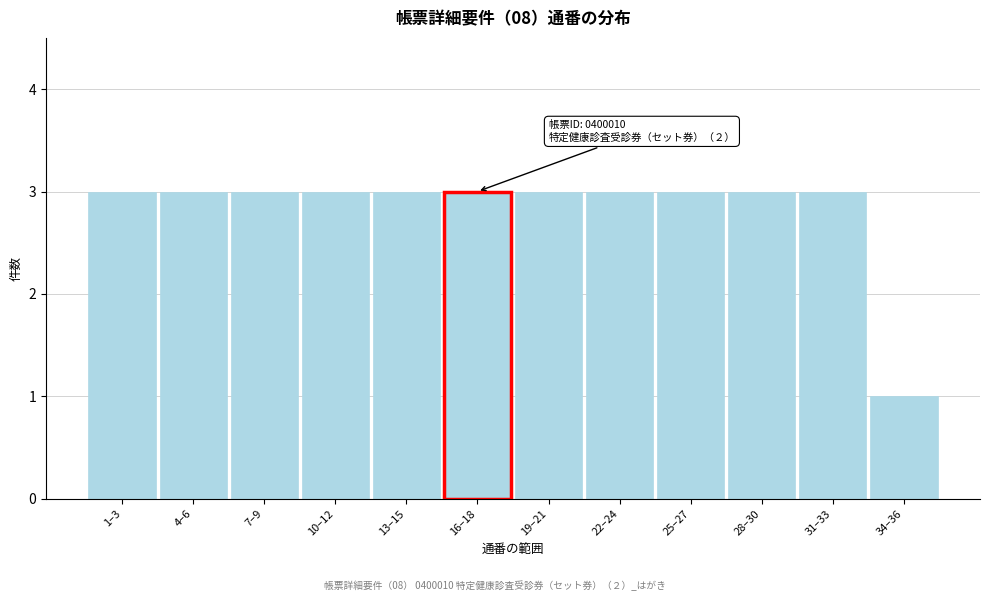

Reading left to right, transcribe all the data shown in this chart.

1–3=3	4–6=3	7–9=3	10–12=3	13–15=3	16–18=3	19–21=3	22–24=3	25–27=3	28–30=3	31–33=3	34–36=1